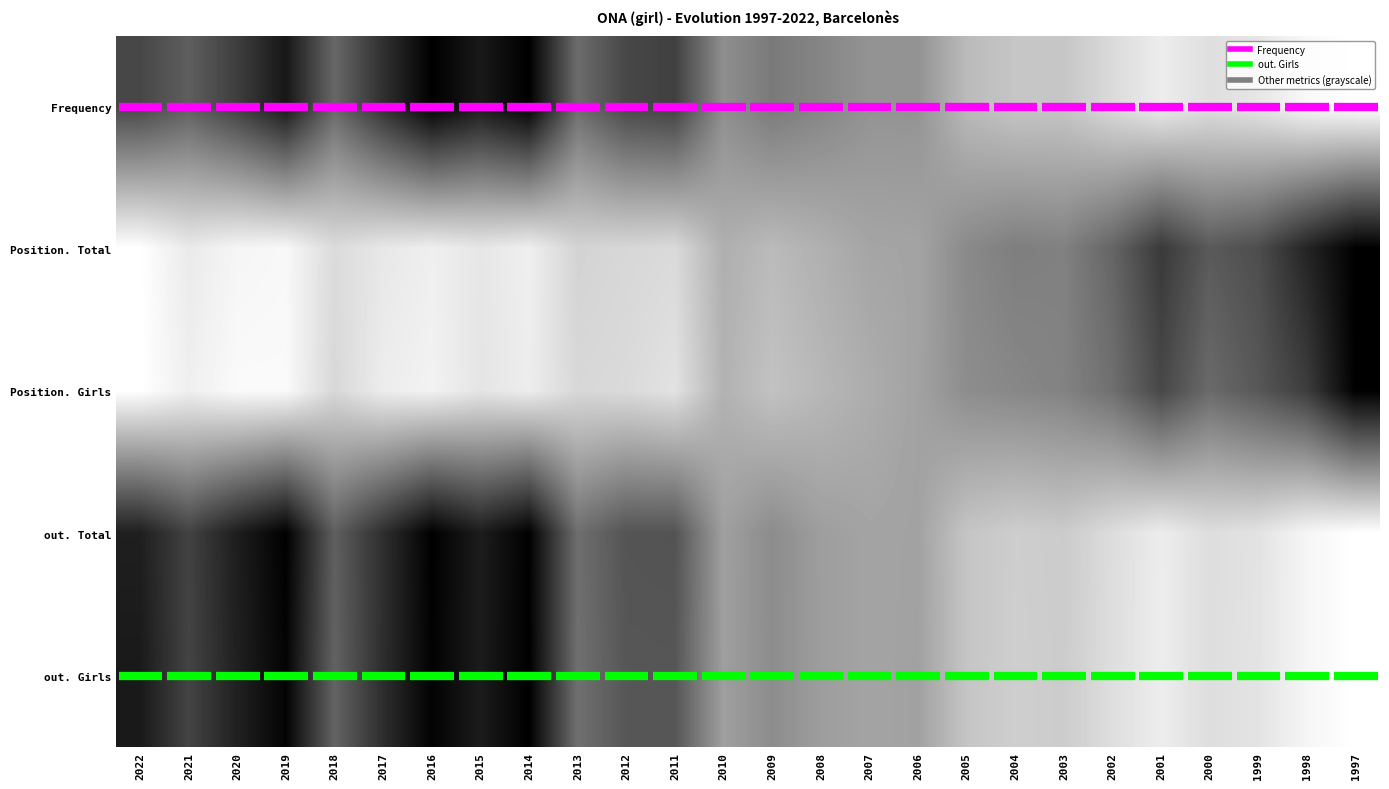

List the series in order of their peak value, highest first.

Frequency, Position. Total, Position. Girls, out. Total, out. Girls